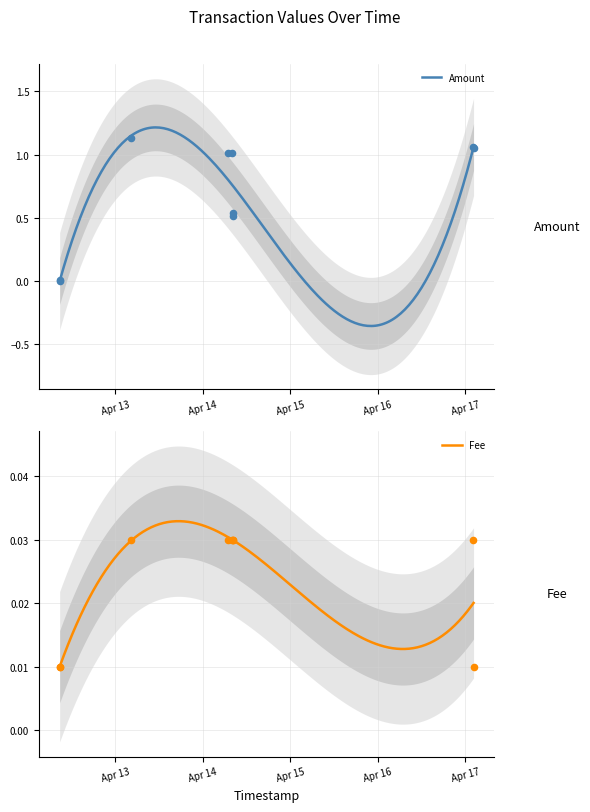

At which category is the sum across all series the highest?

2023-04-13 04:22:15